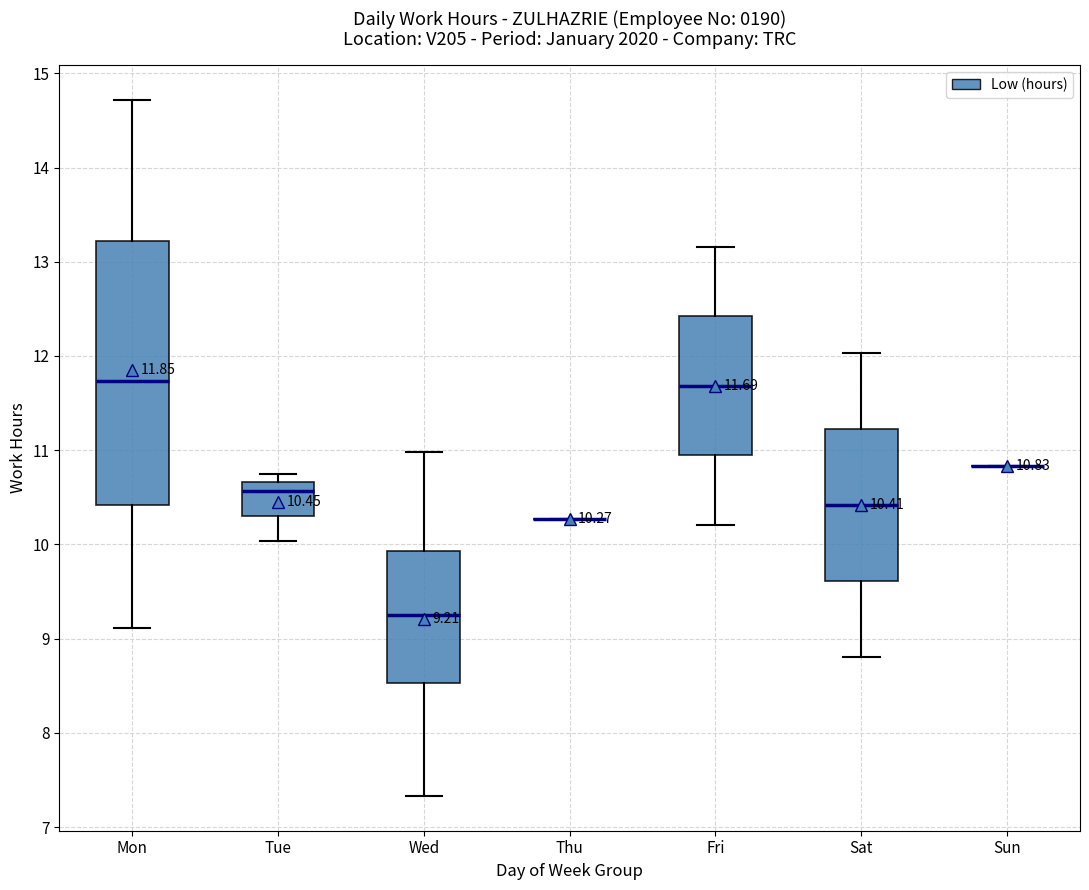

Which box is the tallest, from its lower edge to its upper edge?

Mon